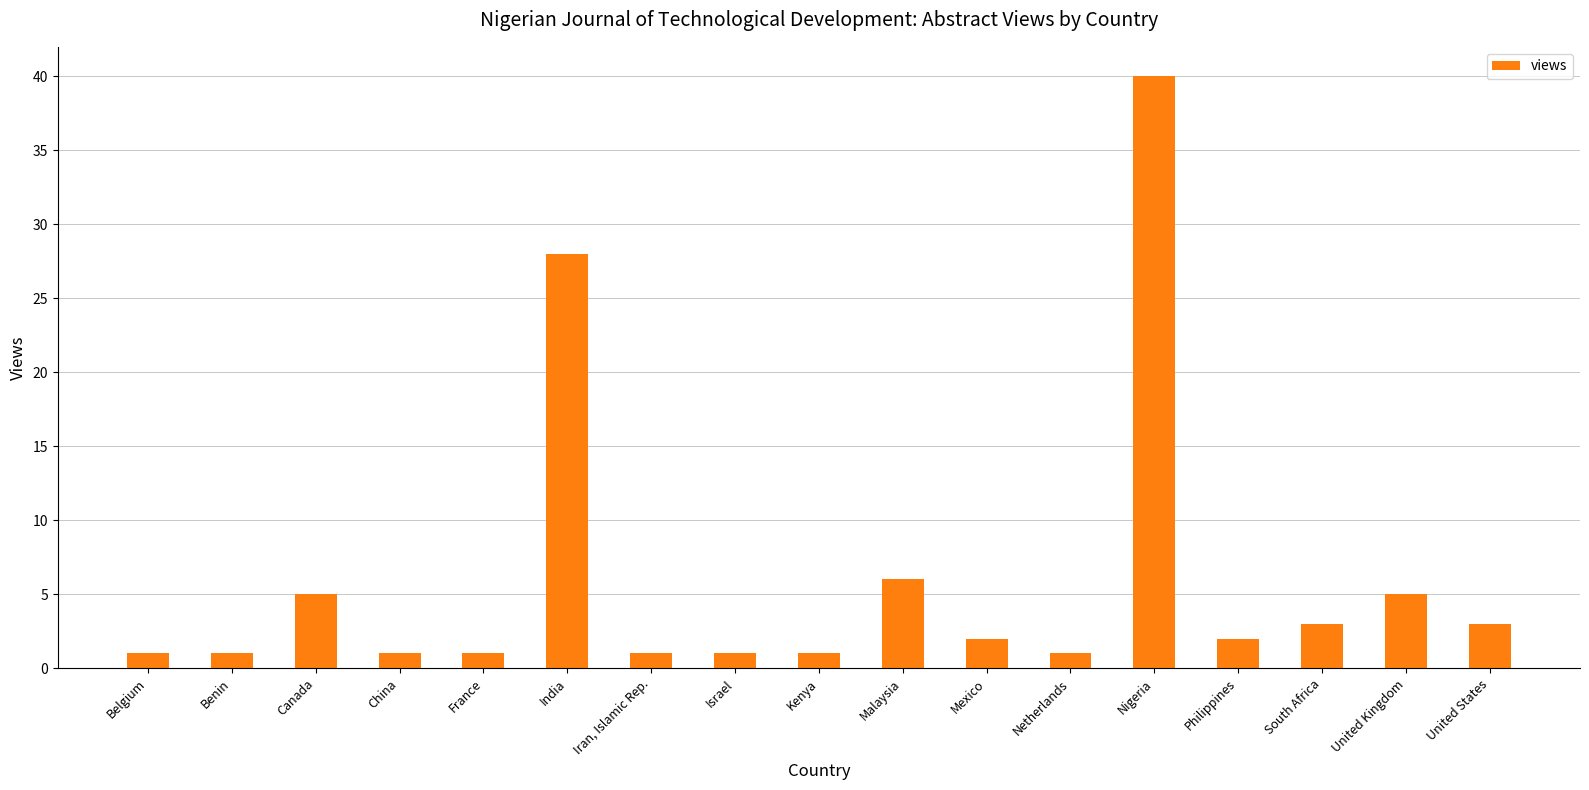

What is the difference between the second highest and minimum values?

27